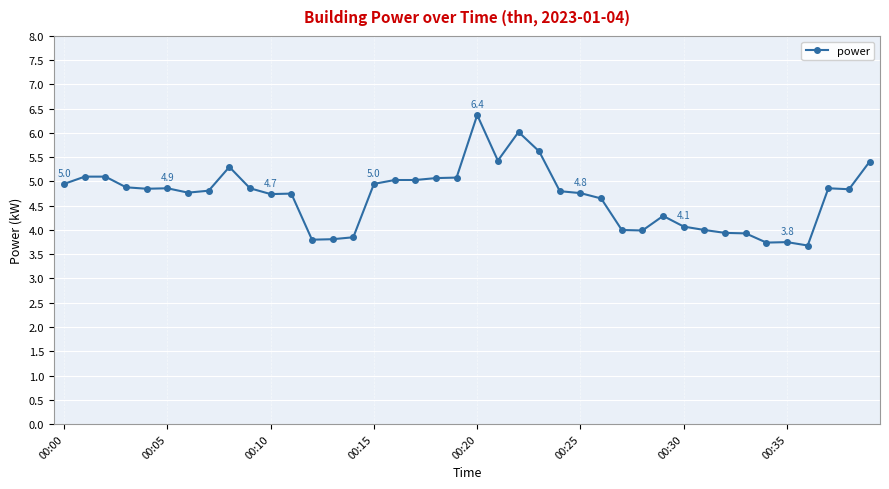

How many lines are shown in the chart?

1